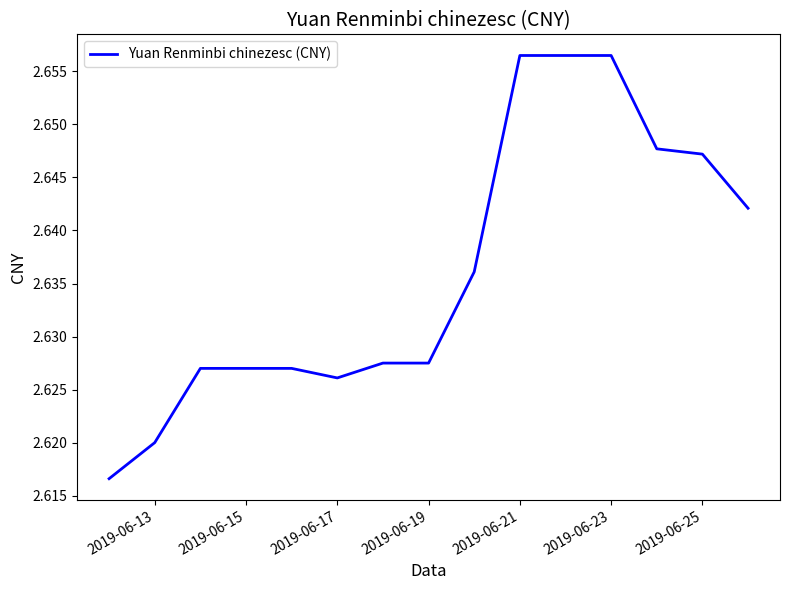

What is the value of the 15th point from the left?

2.6